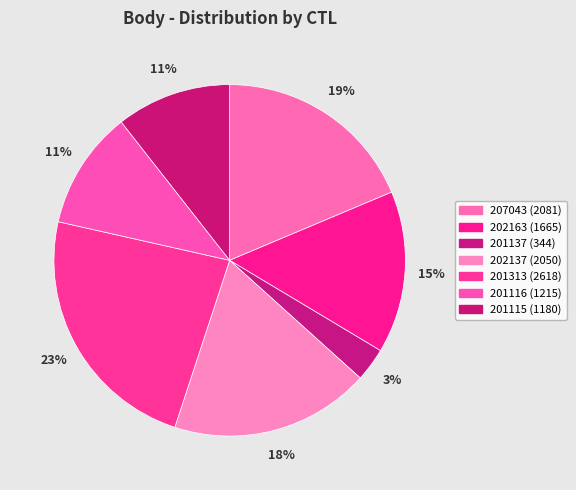

To the nearest percent, what is the average slice percentage?

14%